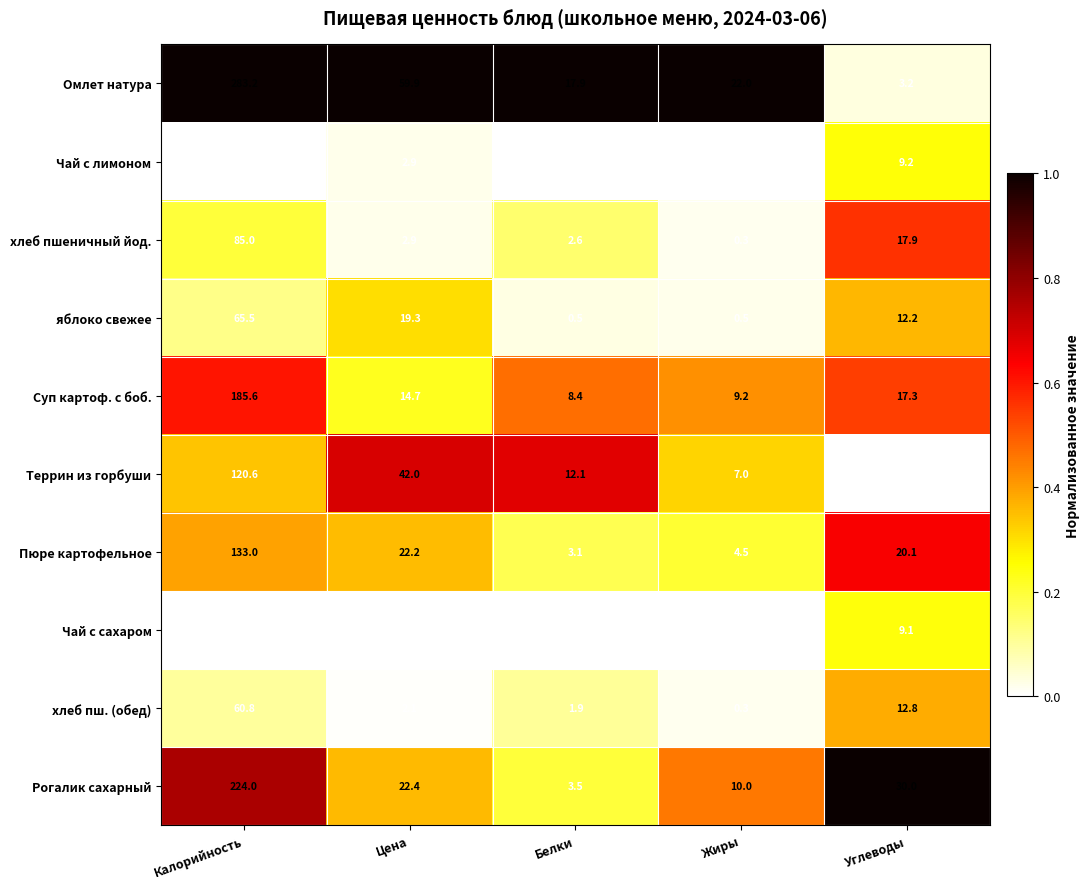

What is the total value across all series at Углеводы?

134.1